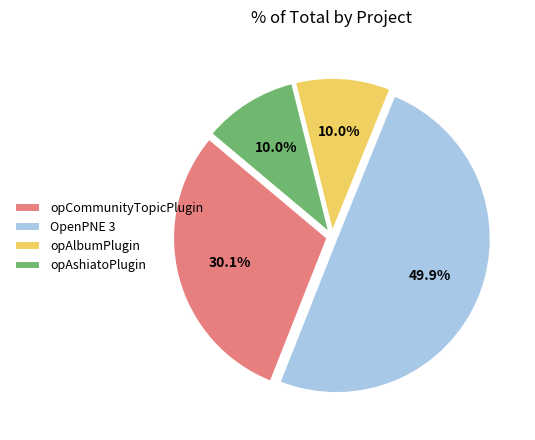

How many slices are in this pie chart?

4